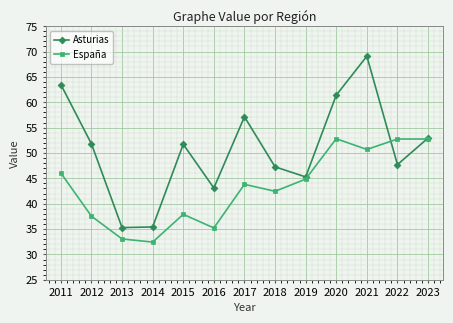

How many lines are shown in the chart?

2